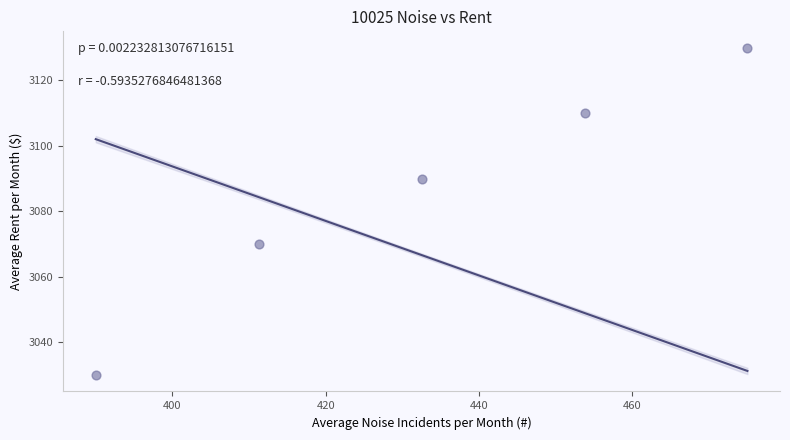

What is the average Y value?

3086